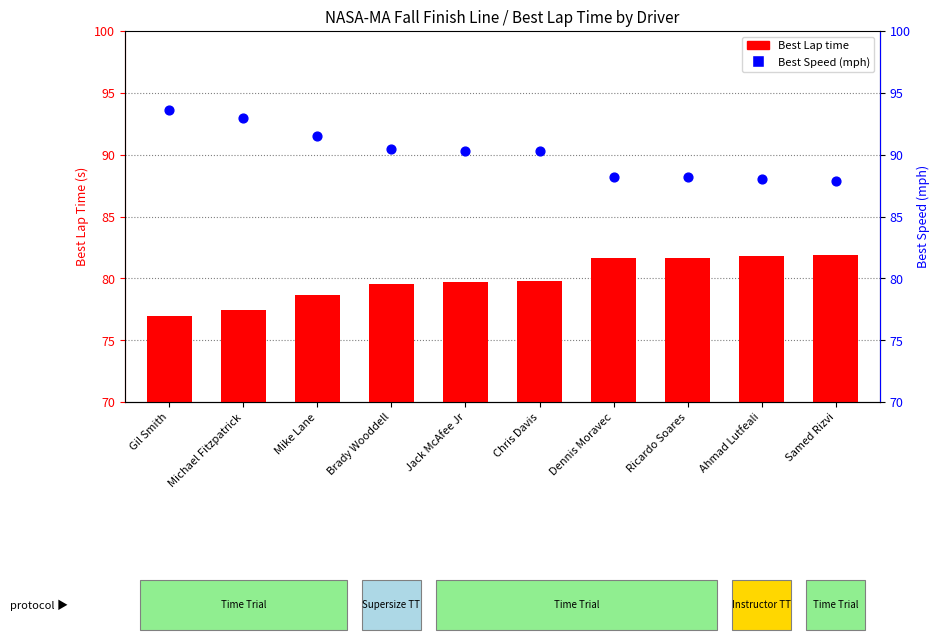

Which series has the largest total across all categories?

Best Speed (mph)